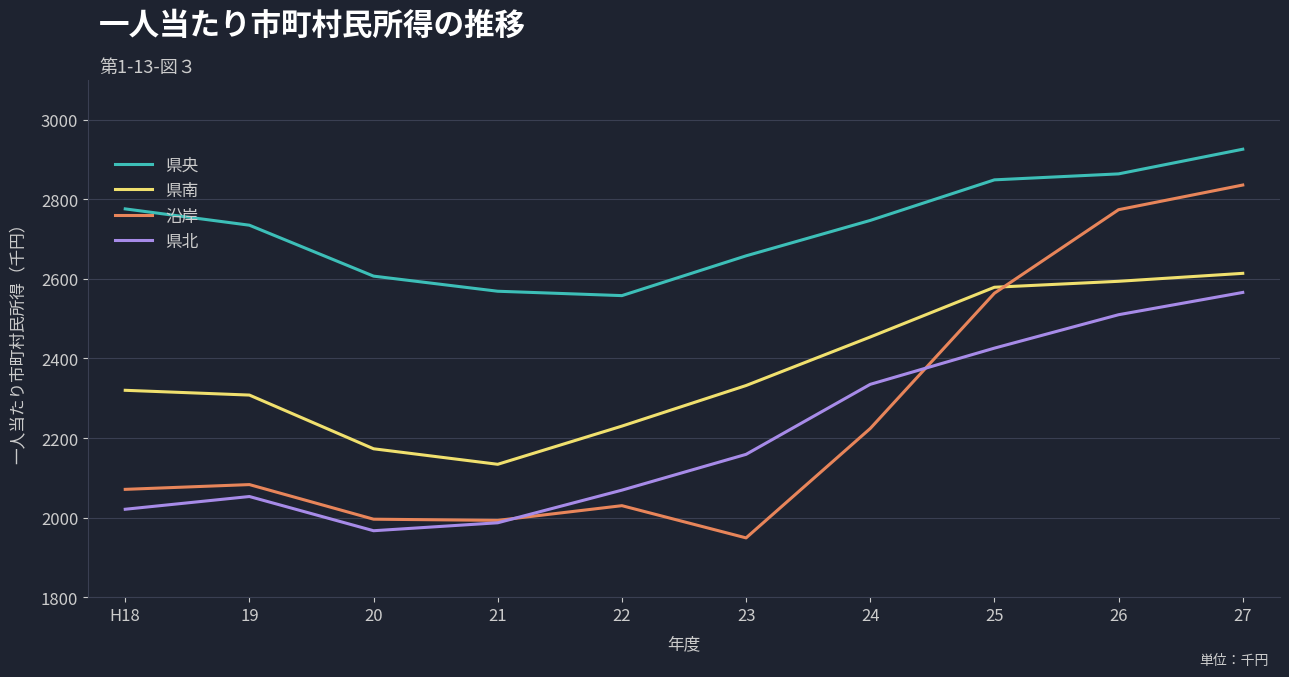

How many times do 県南 and 沿岸 cross each other?

1